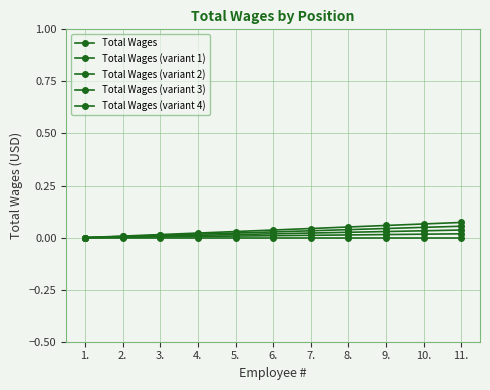

Is this an area chart (filled region under the line)?

No